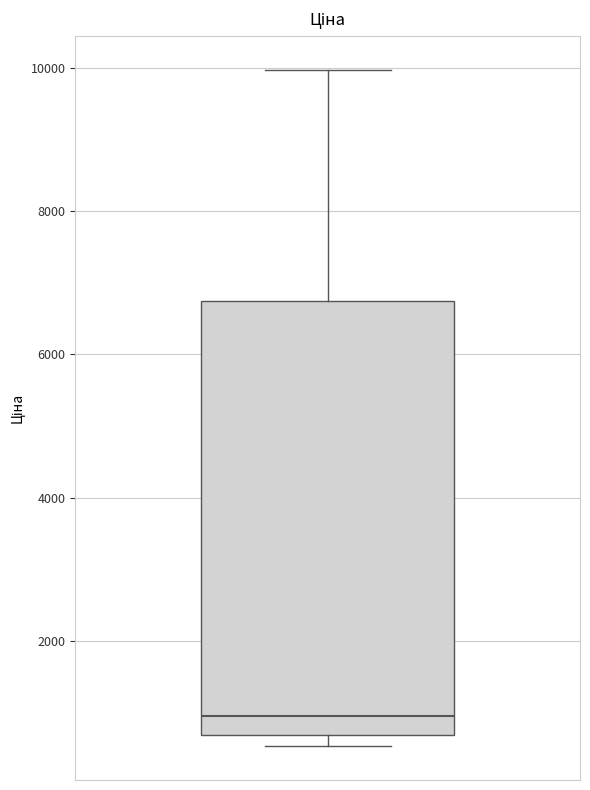

Transcribe this box plot: give where the median line is, the range the box spans, and where the two whiskers end, as read against the y-axis. The values are not printed on the chart, so give them approximately, as read against the axis.

median 1000, box 600 to 6800, whiskers 600 (just below the box's lower edge) to 10000